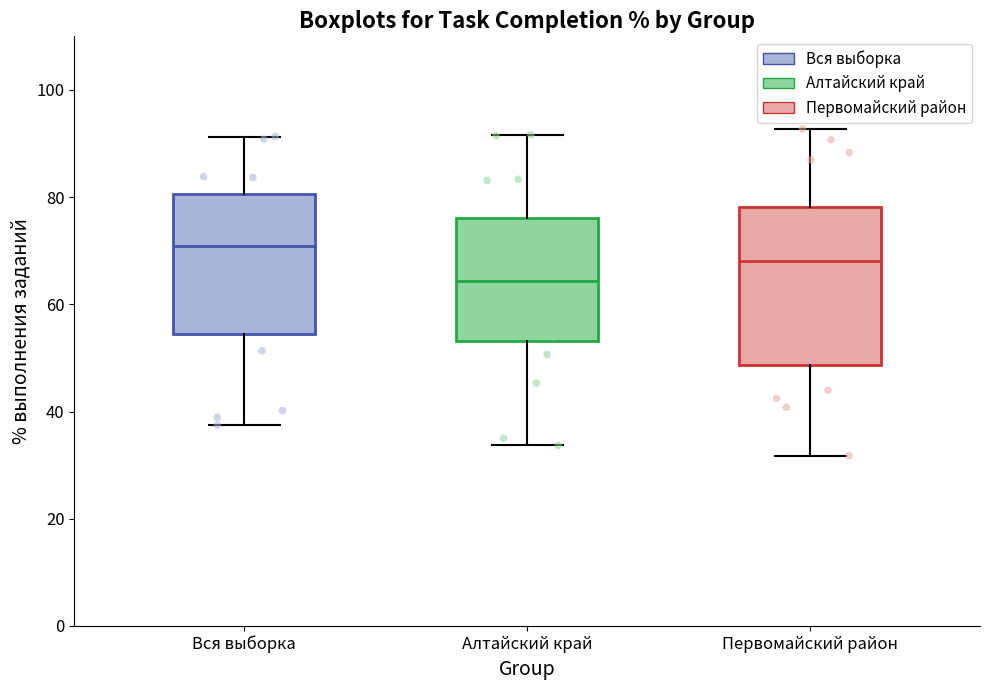

Where does the upper whisker of the box for Алтайский край end on the y-axis? The values are not printed on the chart, so give them approximately, as read against the axis.

92